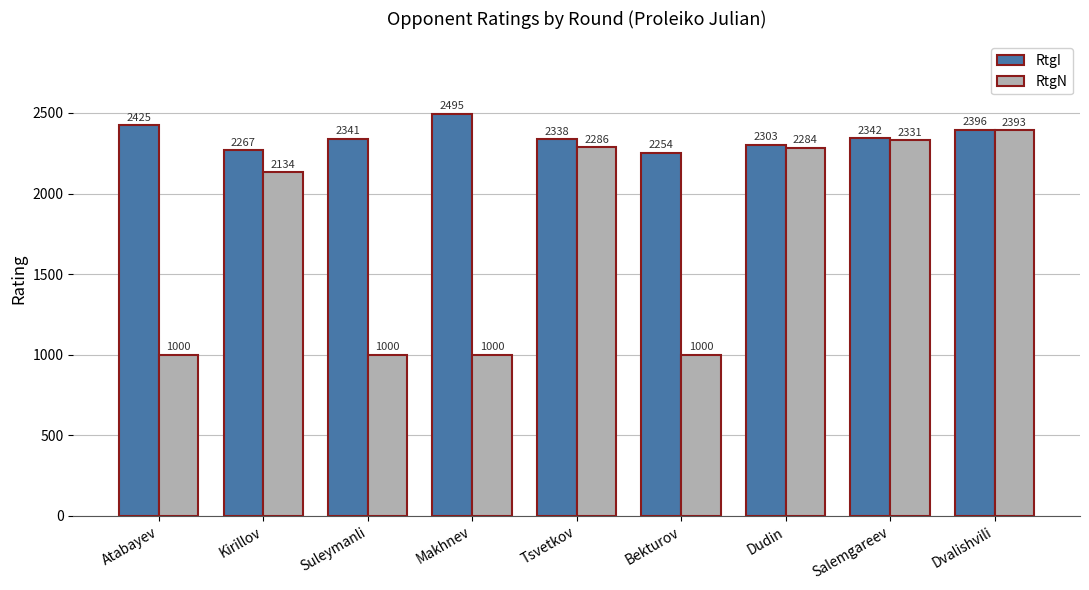

What are all the series names shown in the legend?

RtgI, RtgN